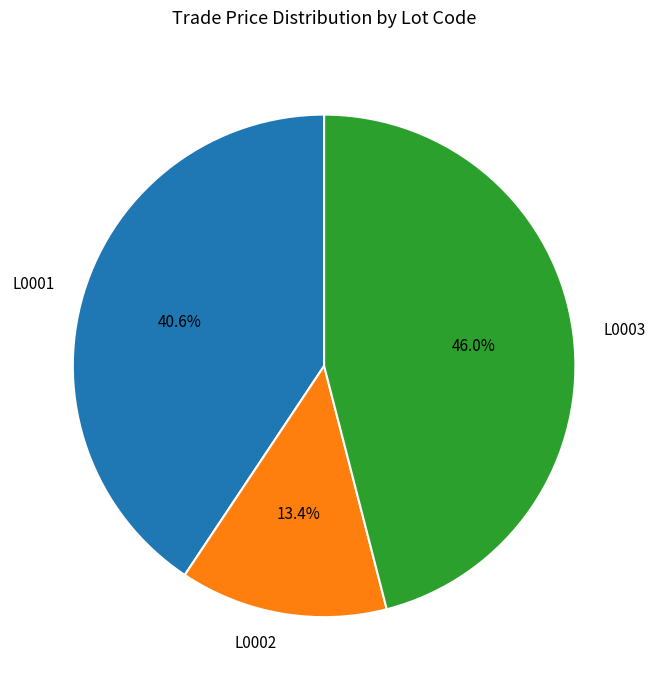

What is the total percentage of L0003 and L0002?

59.4%